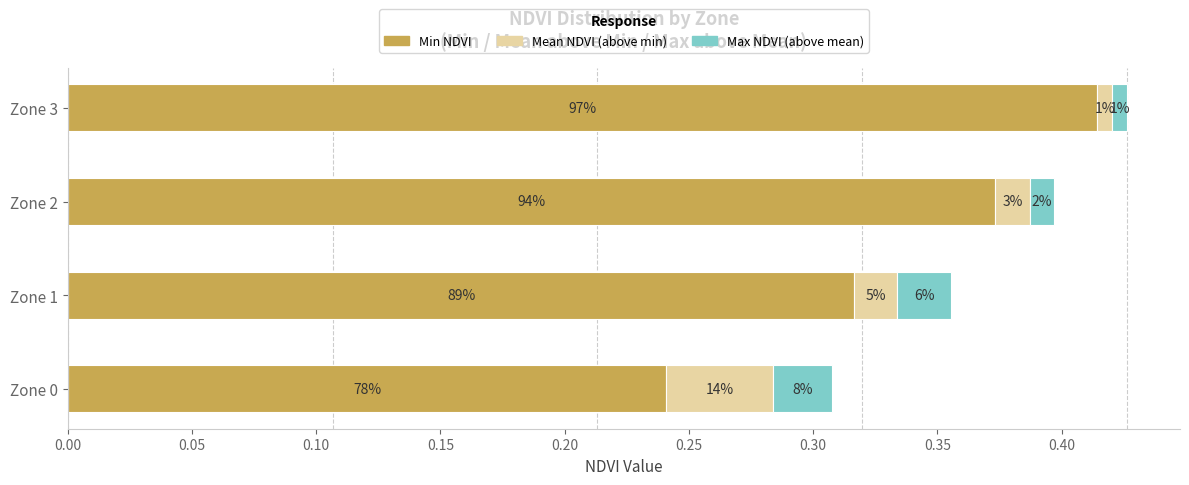

Which series has the largest range (max minus min)?

Min NDVI